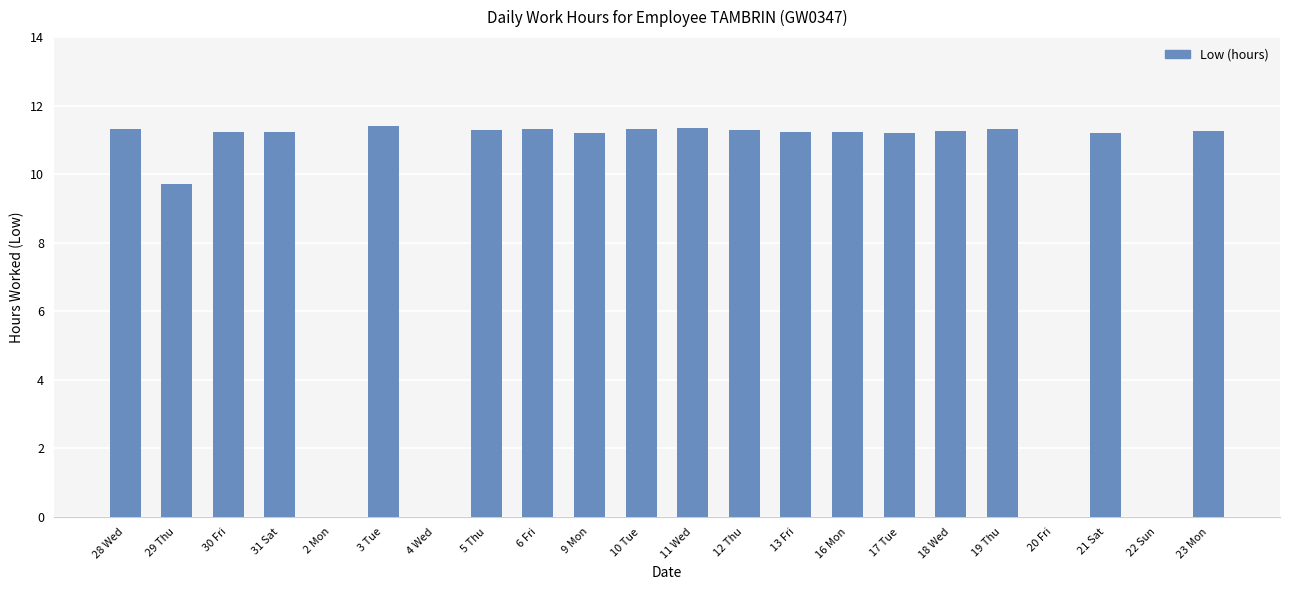

What is the sum of all values?

201.3